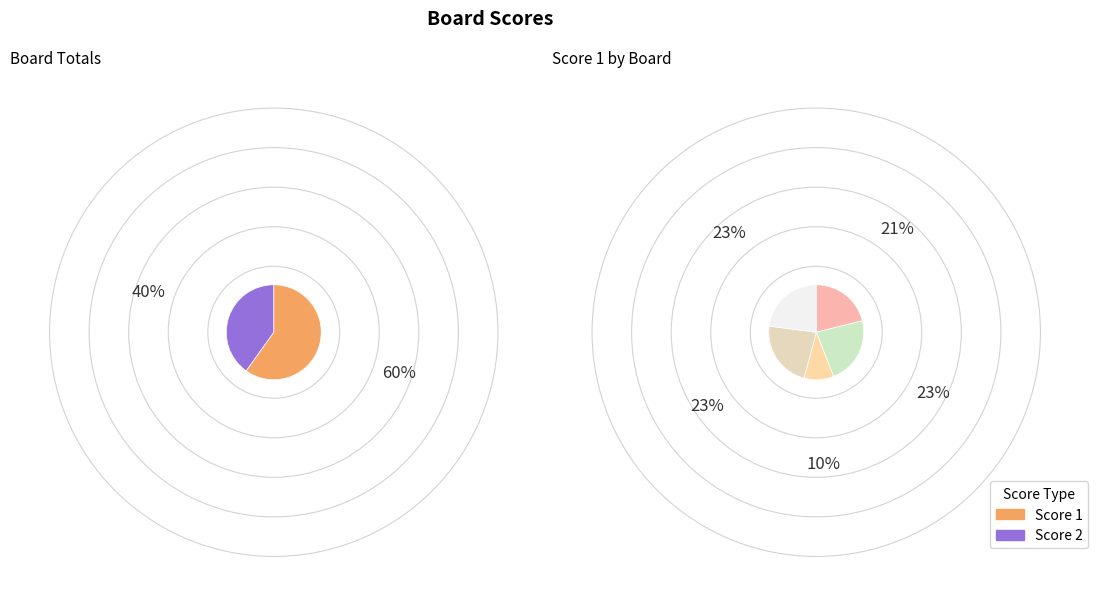

How many slices are in this pie chart?

7